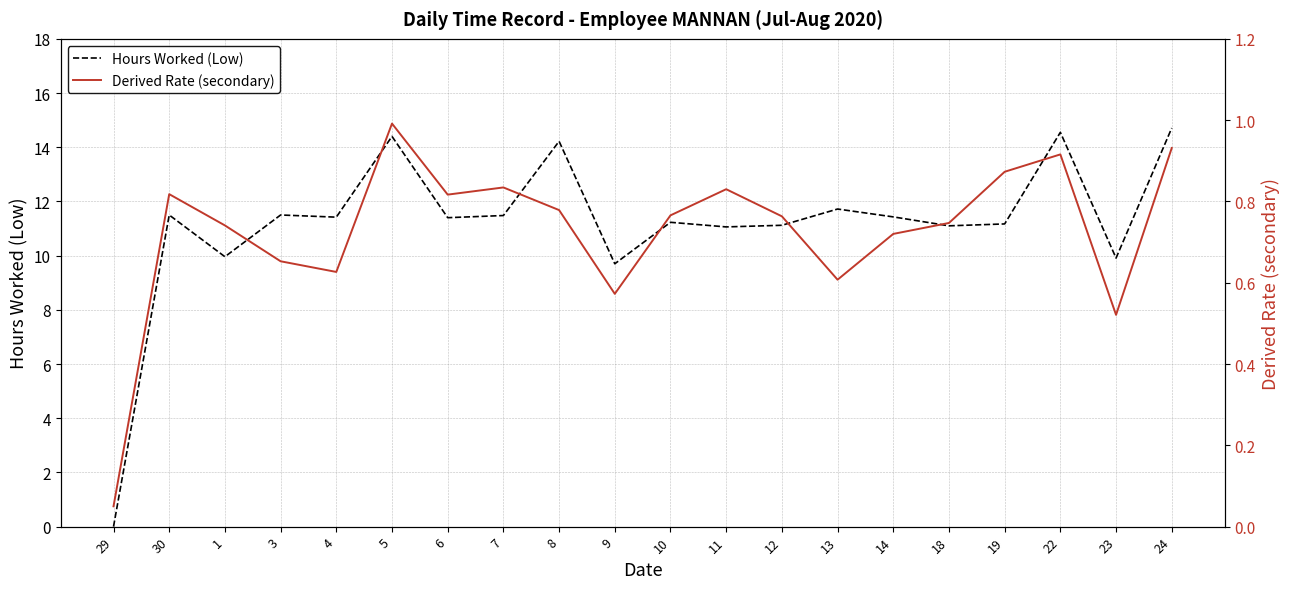

Reading right to left, what are all the values shown in this chart?

Hours Worked (Low): 24=14.7	23=9.9	22=14.6	19=11.2	18=11.1	14=11.4	13=11.7	12=11.1	11=11.1	10=11.2	9=9.7	8=14.2	7=11.5	6=11.4	5=14.4	4=11.4	3=11.5	1=10.0	30=11.5	29=0.0
Derived Rate (secondary): 24=0.9	23=0.5	22=0.9	19=0.9	18=0.7	14=0.7	13=0.6	12=0.8	11=0.8	10=0.8	9=0.6	8=0.8	7=0.8	6=0.8	5=1.0	4=0.6	3=0.7	1=0.7	30=0.8	29=0.1